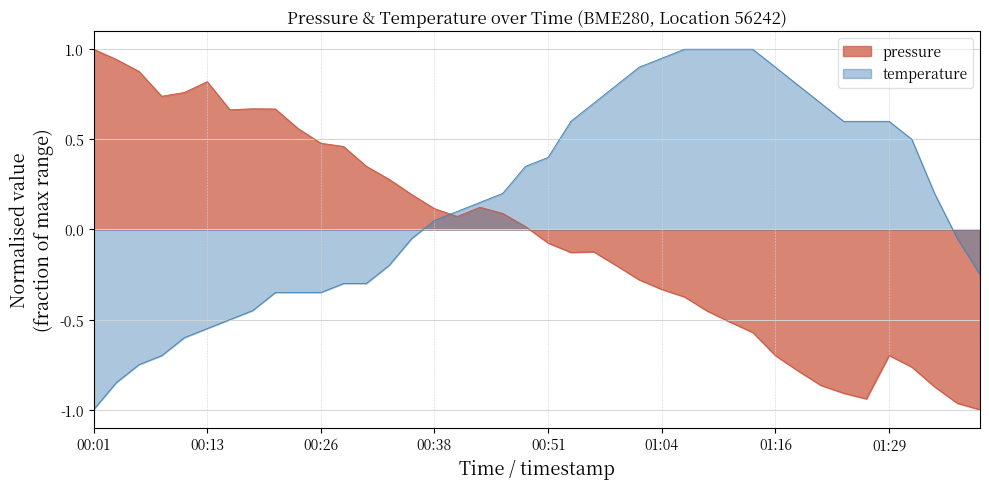

How many data points in pressure are less than 0?

20